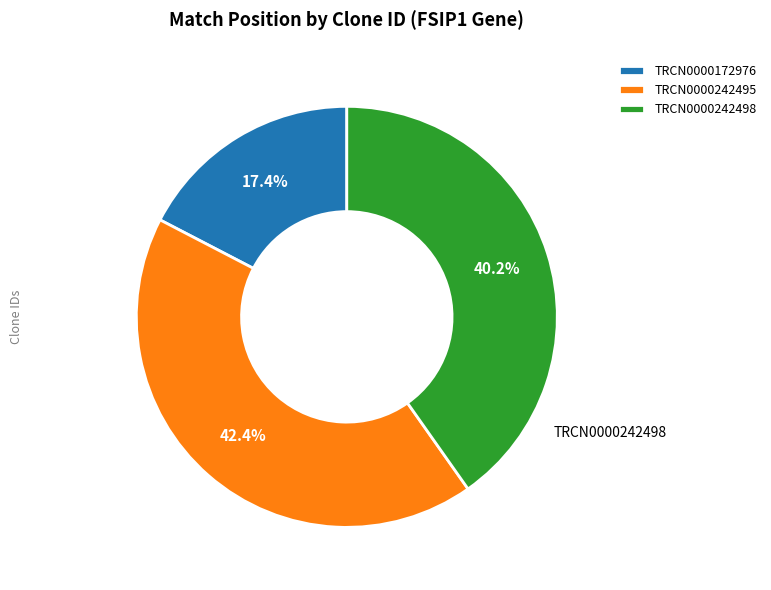

Does TRCN0000242498 account for over 50% of the chart?

No